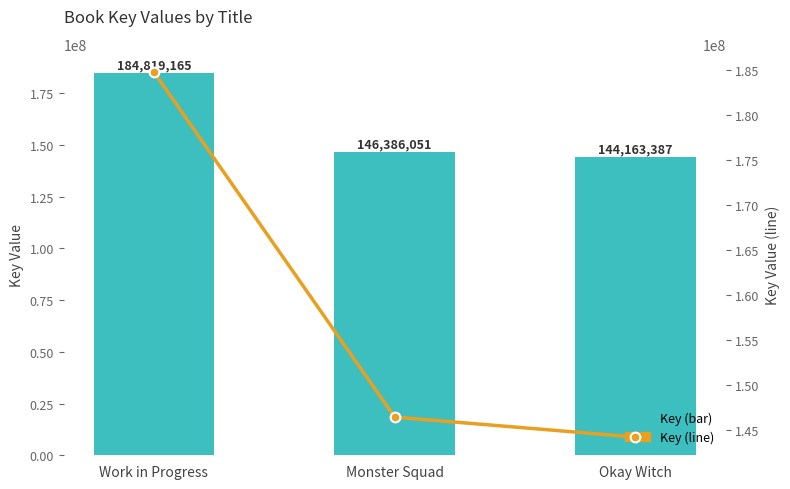

How many categories are shown in the chart?

3